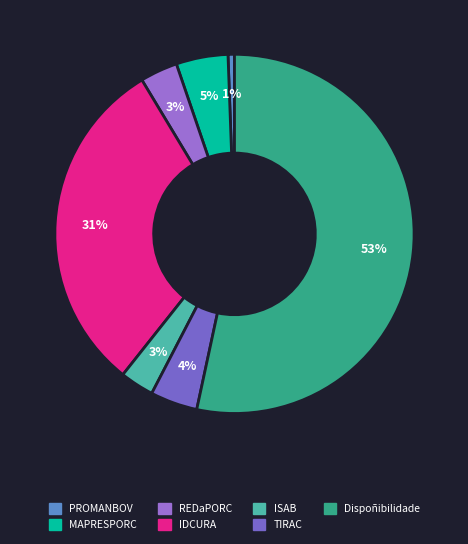

What is the smallest slice in the pie chart?

PROMANBOV